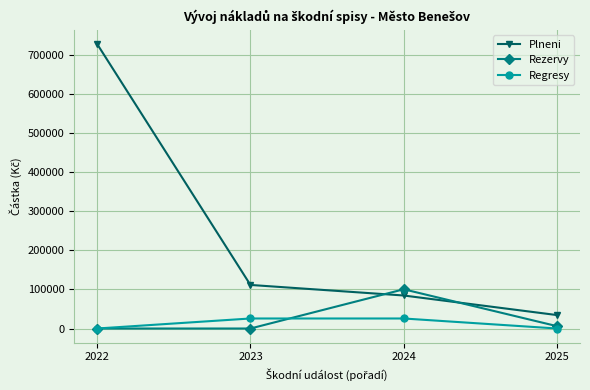

How many data points does each series have?

4